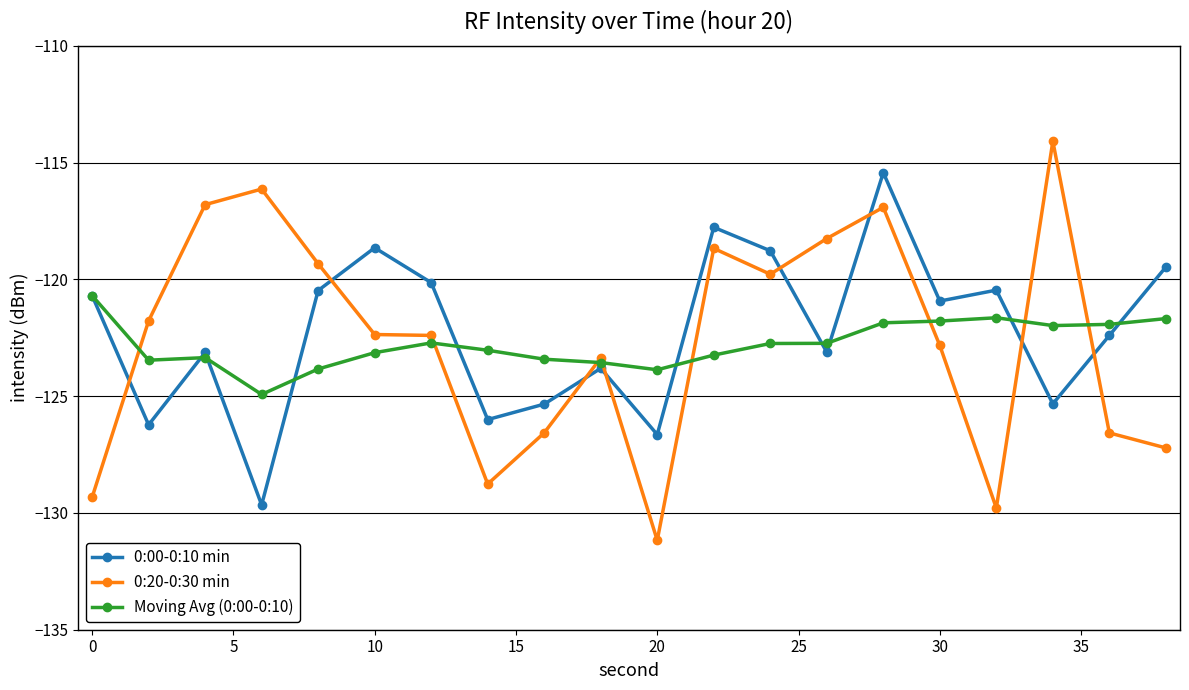

After their last crossing, which series has the higher values: 0:00-0:10 min or 0:20-0:30 min?

0:00-0:10 min